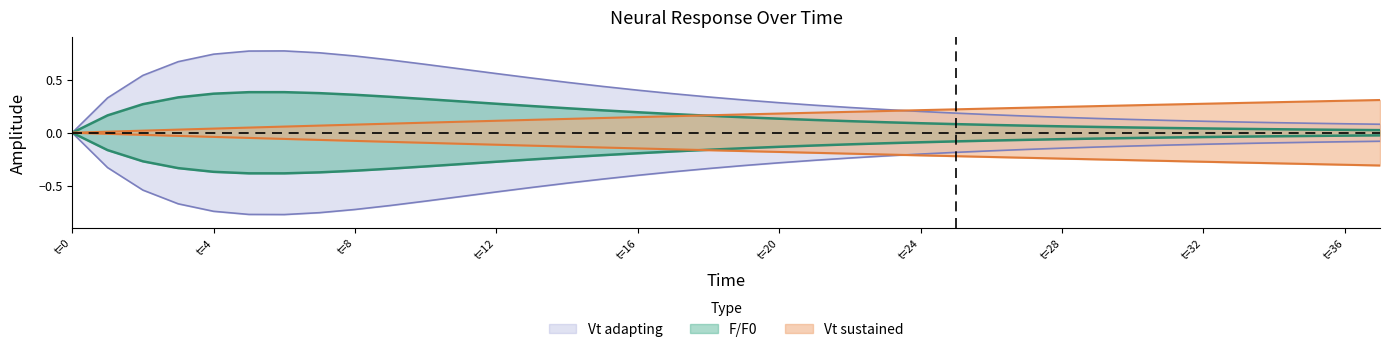

How many intersections are there between Vt sustained and F/F0?

1